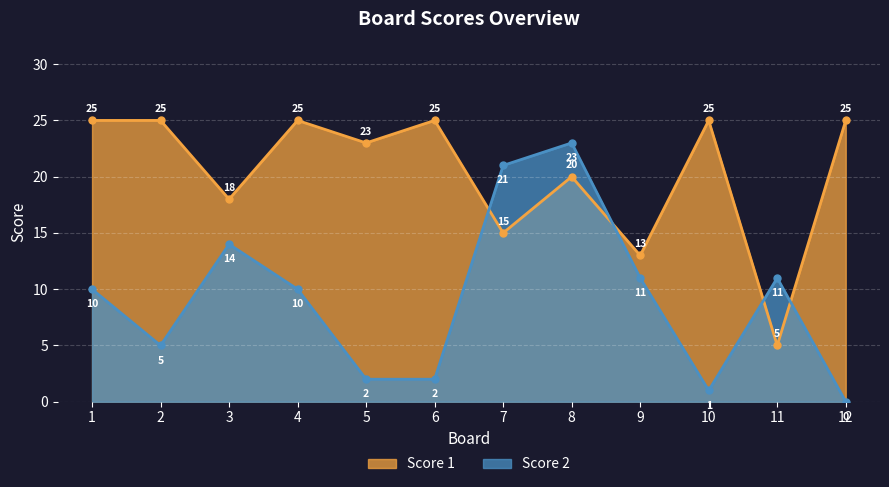

In Score 1, how many points are higher than both neighbors (excluding endpoints)?

4